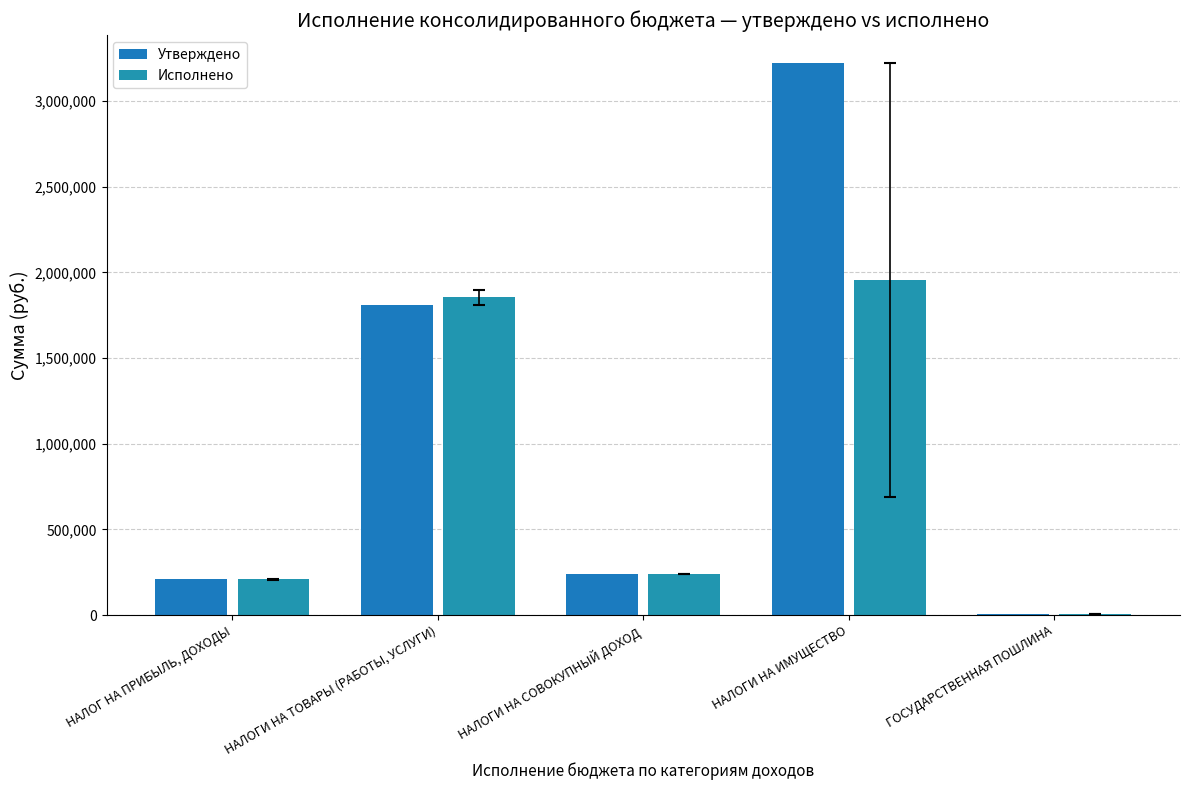

How many groups of bars are there?

5